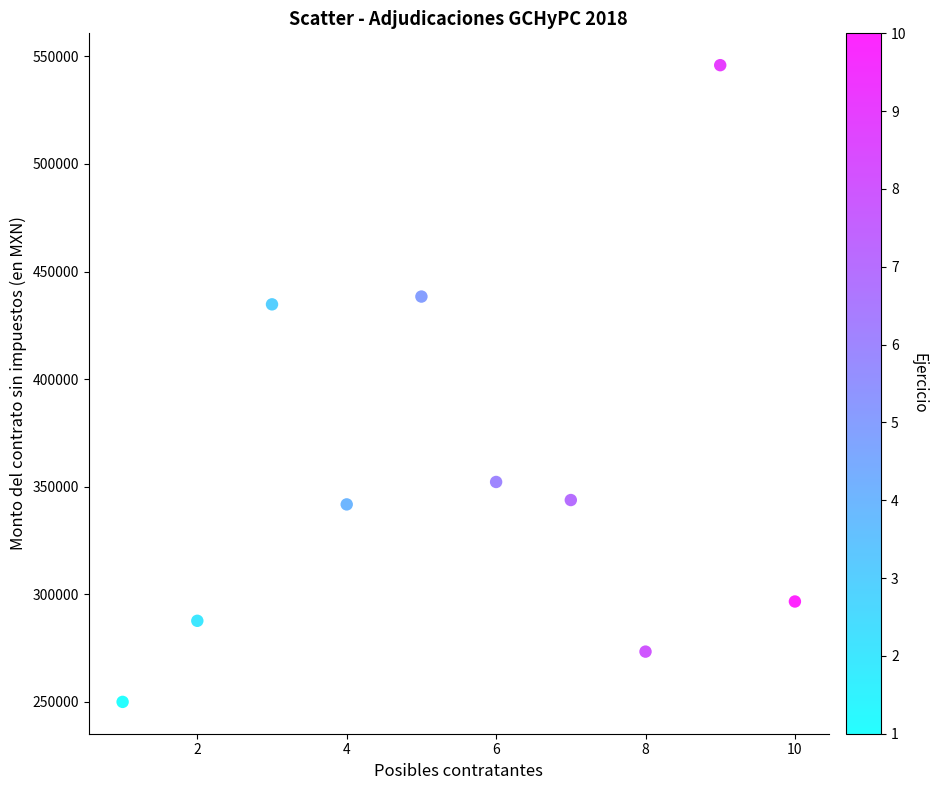

What Y value in the scatter plot is closest to 397925?

434741.4